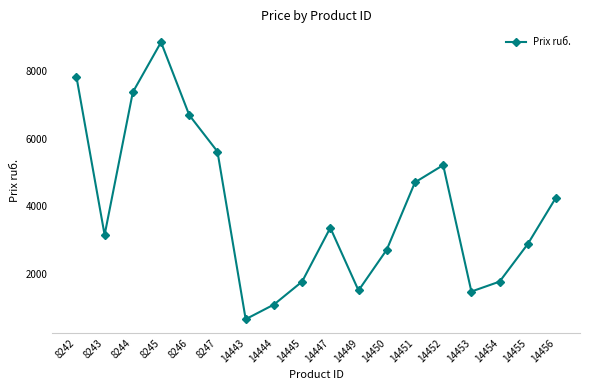

What is the value of the 15th point from the left?

1483.2